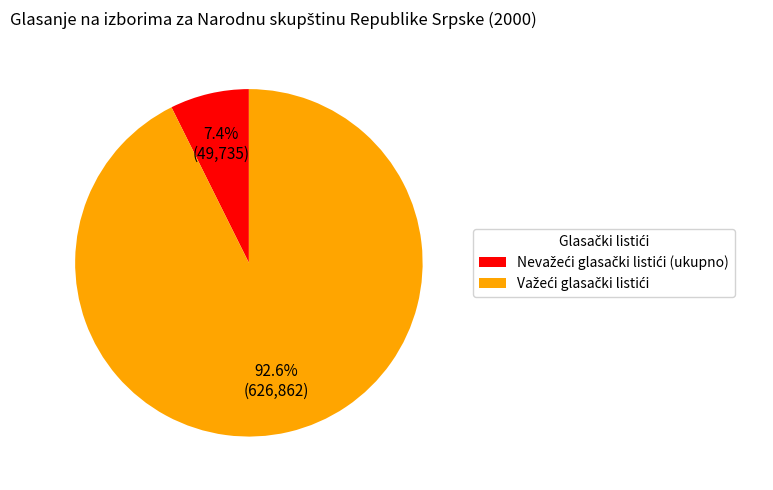

Is there a majority slice in this chart?

Yes